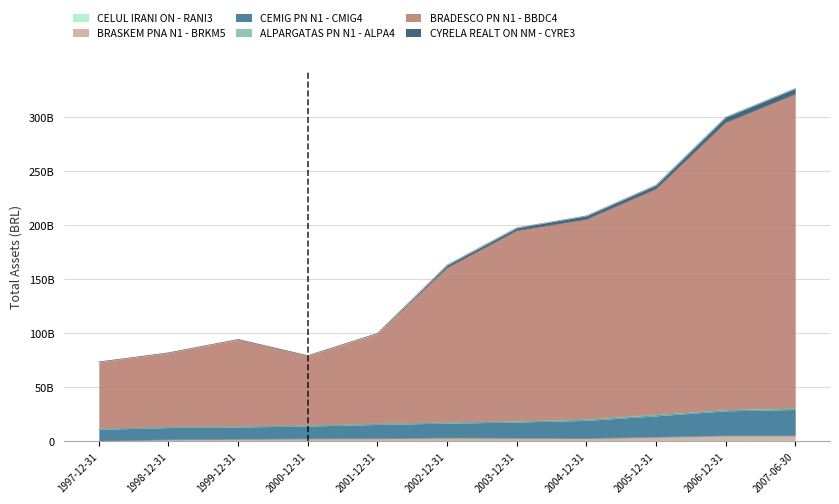

True or false: BRADESCO PN N1 - BBDC4 and CEMIG PN N1 - CMIG4 cross at least once.

False